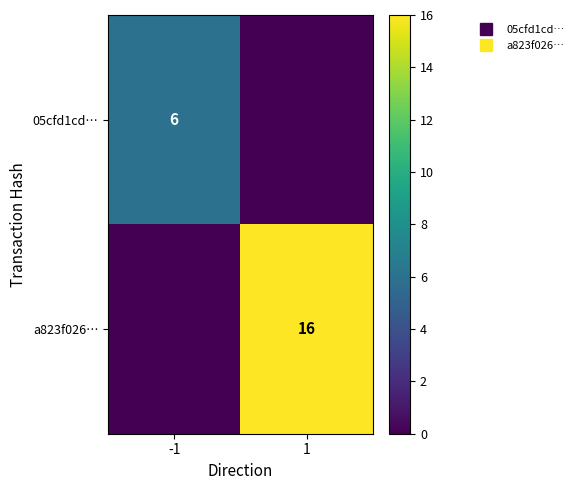

Which series has the widest spread of values?

a823f026…